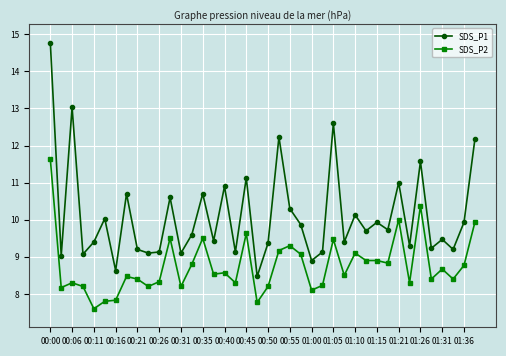

Reading left to right, transcribe all the data shown in this chart.

SDS_P1: 14.8	9.0	13.0	9.1	9.4	10.0	8.6	10.7	9.2	9.1	9.1	10.6	9.1	9.6	10.7	9.4	10.9	9.1	11.1	8.5	9.4	12.2	10.3	9.9	8.9	9.1	12.6	9.4	10.1	9.7	9.9	9.7	11.0	9.3	11.6	9.2	9.5	9.2	9.9	12.2
SDS_P2: 11.6	8.2	8.3	8.2	7.6	7.8	7.8	8.5	8.4	8.2	8.3	9.5	8.2	8.8	9.5	8.5	8.6	8.3	9.6	7.8	8.2	9.2	9.3	9.1	8.1	8.2	9.5	8.5	9.1	8.9	8.9	8.8	10.0	8.3	10.4	8.4	8.7	8.4	8.8	9.9